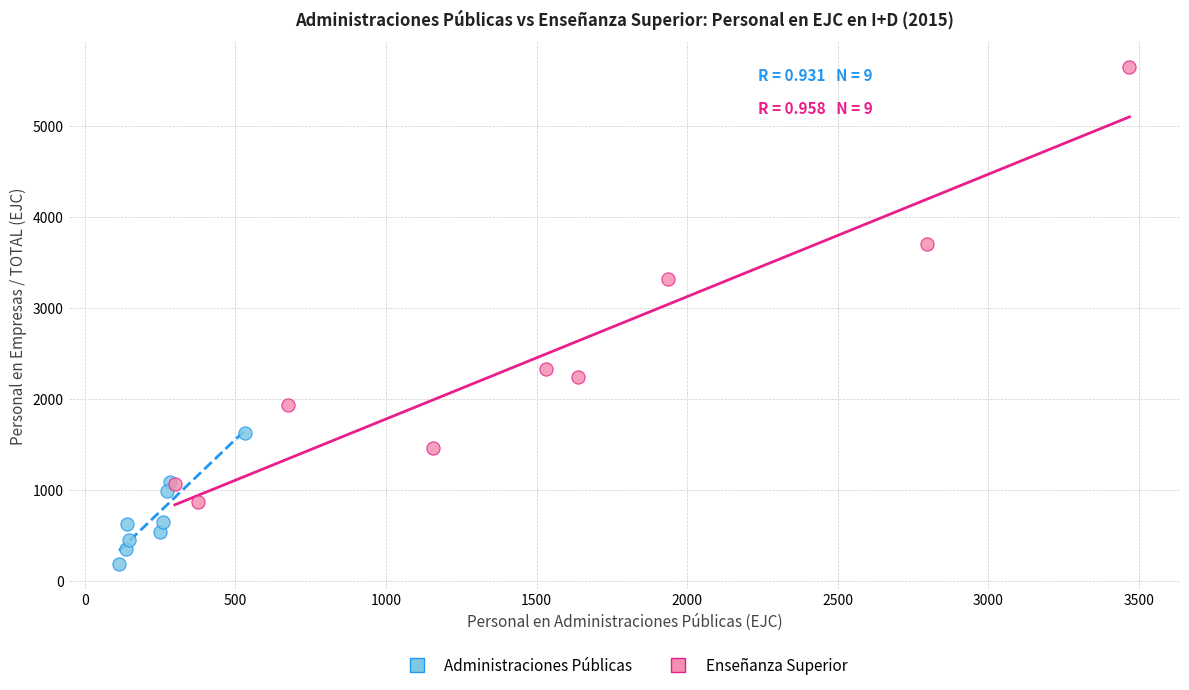

Which series contains the highest Y value?

Enseñanza Superior